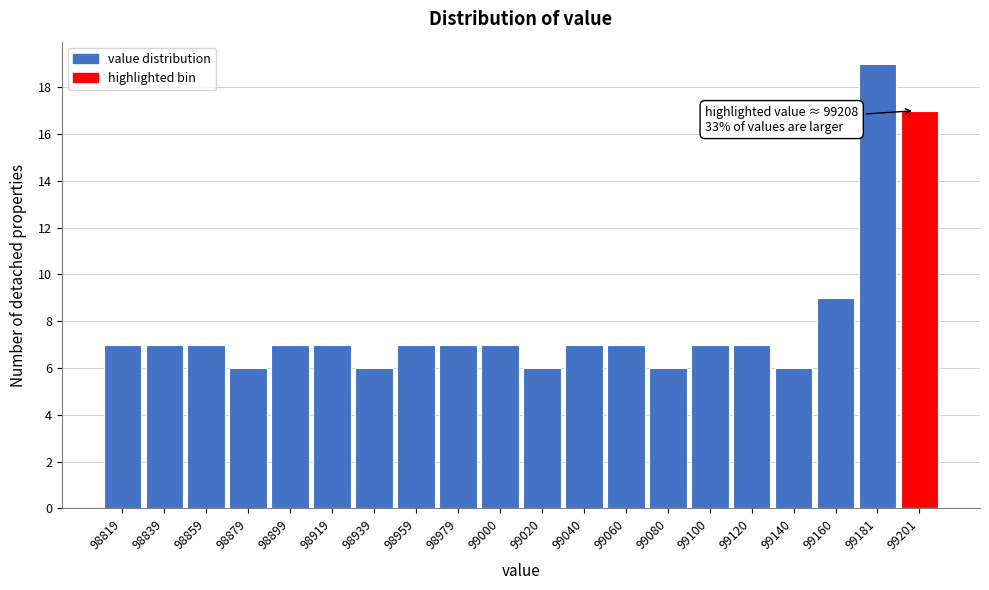

Reading left to right, extract all data points from this chart.

98819=7	98839=7	98859=7	98879=6	98899=7	98919=7	98939=6	98959=7	98979=7	99000=7	99020=6	99040=7	99060=7	99080=6	99100=7	99120=7	99140=6	99160=9	99181=19	99201=17